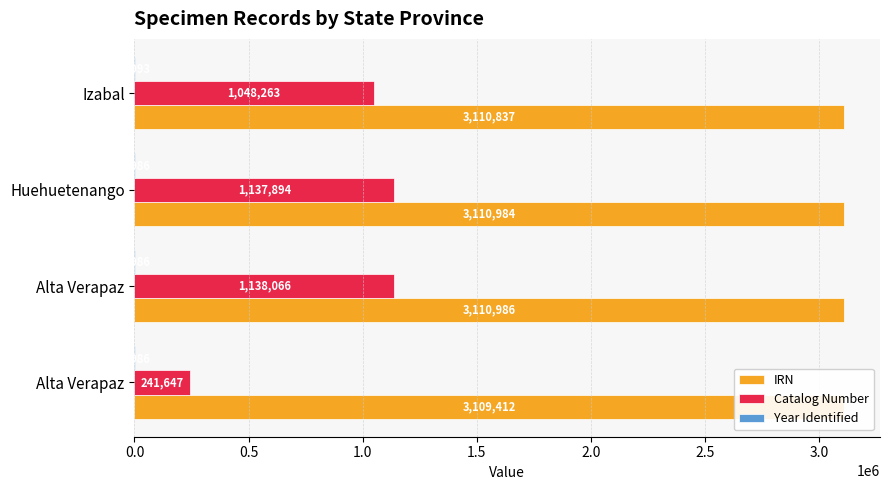

Reading left to right, list all the values displayed in this chart.

IRN: 3109412	3110986	3110984	3110837
Catalog Number: 241647	1138066	1137894	1048263
Year Identified: 1986	1986	1986	1993